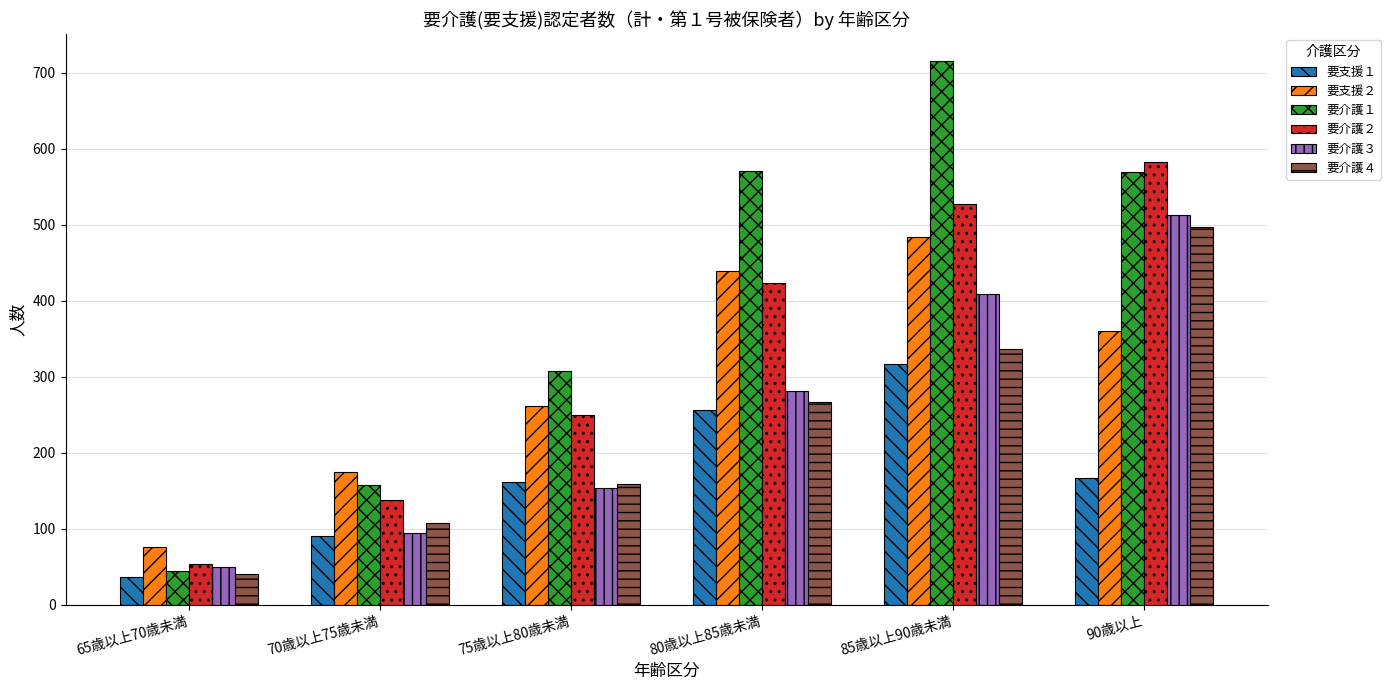

What is the value of the 要介護４ bar at the 2nd from the left?

108